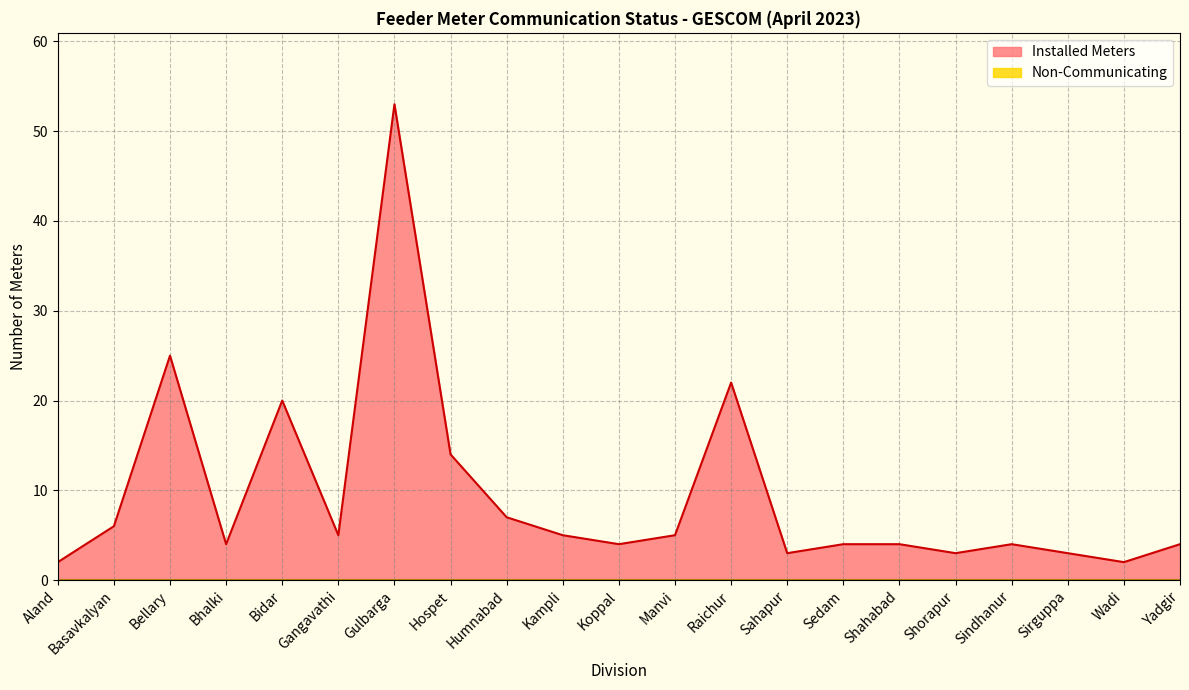

What is the difference between the maximum and minimum values?

51